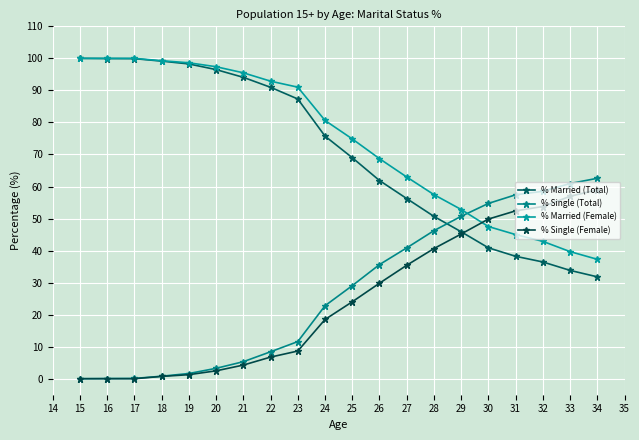

Reading left to right, list all the values displayed in this chart.

% Married (Total): 100.0	99.9	99.9	99.1	98.3	96.5	94.1	91.0	87.3	75.7	69.0	61.9	56.2	50.7	45.9	40.9	38.2	36.4	33.8	31.8
% Single (Total): 0.0	0.1	0.1	0.8	1.6	3.2	5.3	8.4	11.6	22.8	29.0	35.6	40.8	46.2	50.7	54.7	57.4	58.5	60.9	62.6
% Married (Female): 100.0	100.0	100.0	99.3	98.6	97.4	95.5	92.9	91.0	80.6	74.9	68.7	63.0	57.5	52.8	47.5	45.0	42.9	39.7	37.3
% Single (Female): 0.0	0.0	0.0	0.7	1.3	2.5	4.3	6.7	8.6	18.5	24.0	29.8	35.4	40.6	45.2	49.8	52.4	53.8	56.9	59.0